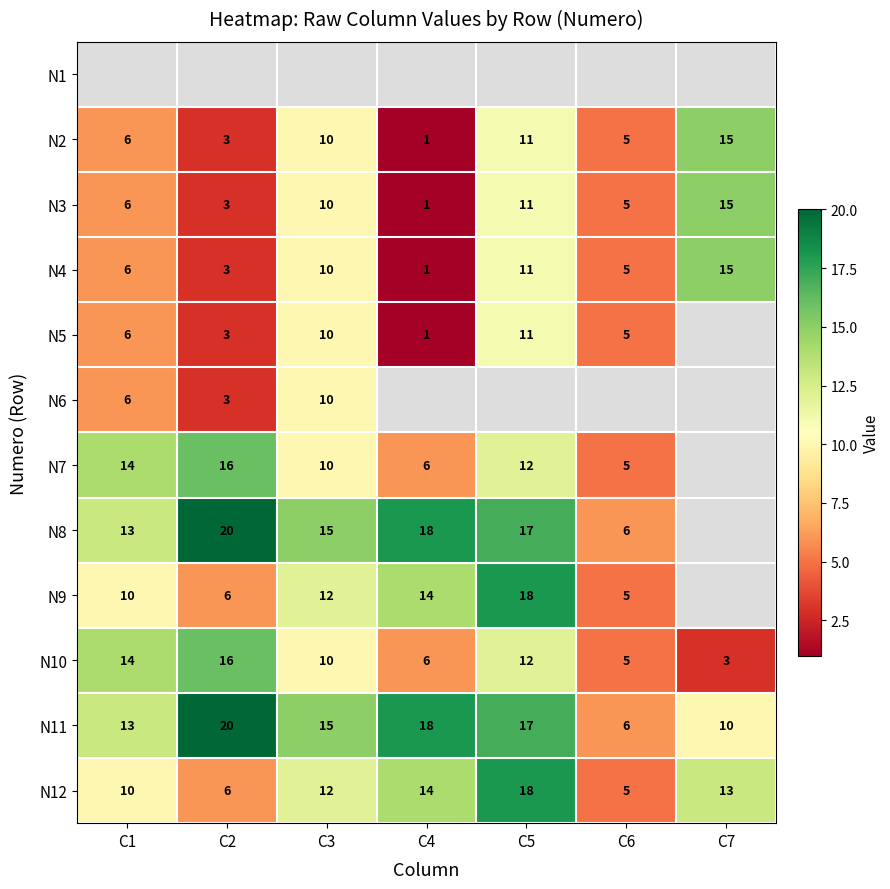

Is the value of N5 at C1 greater than the value of N9 at C6?

Yes